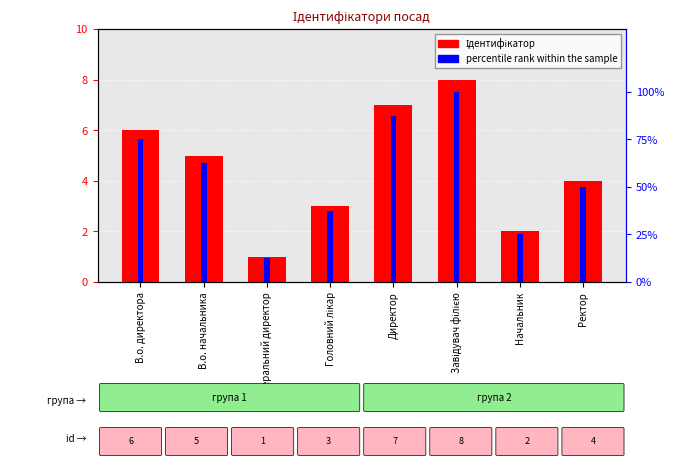

What is the label of the 7th bar from the right?

В.о. начальника